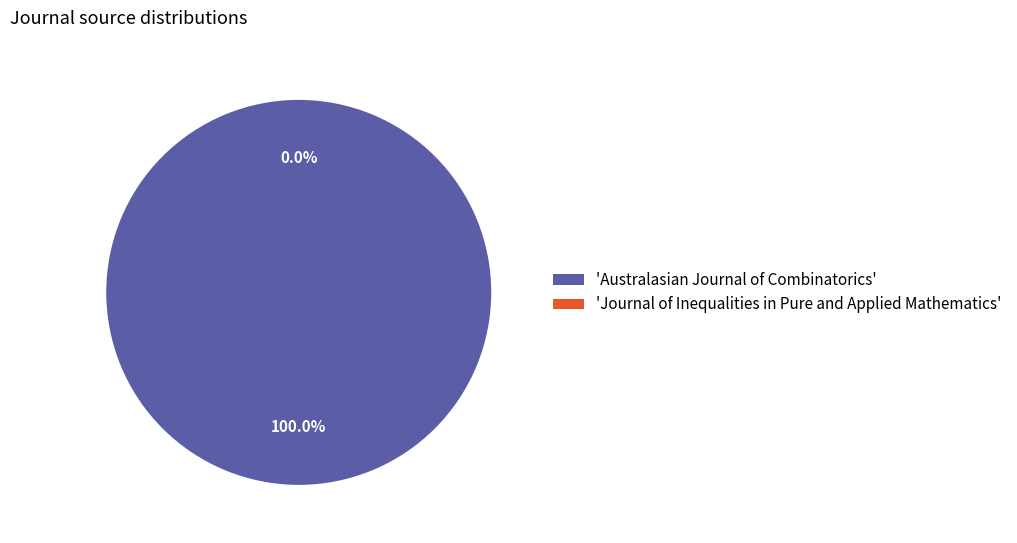

Count the number of slices in the pie.

2